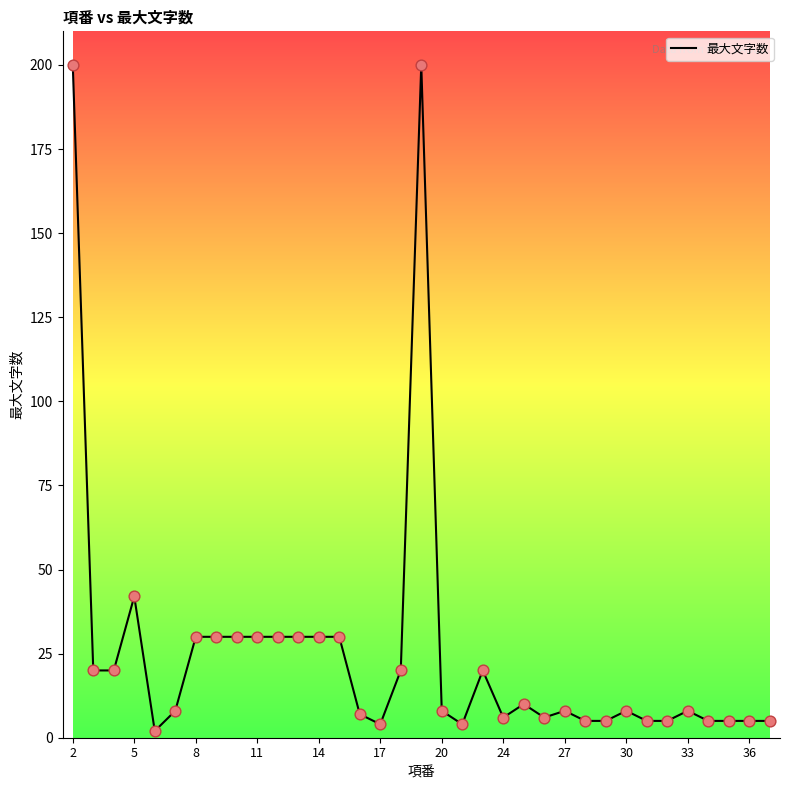

What is the maximum value shown in the chart?

200